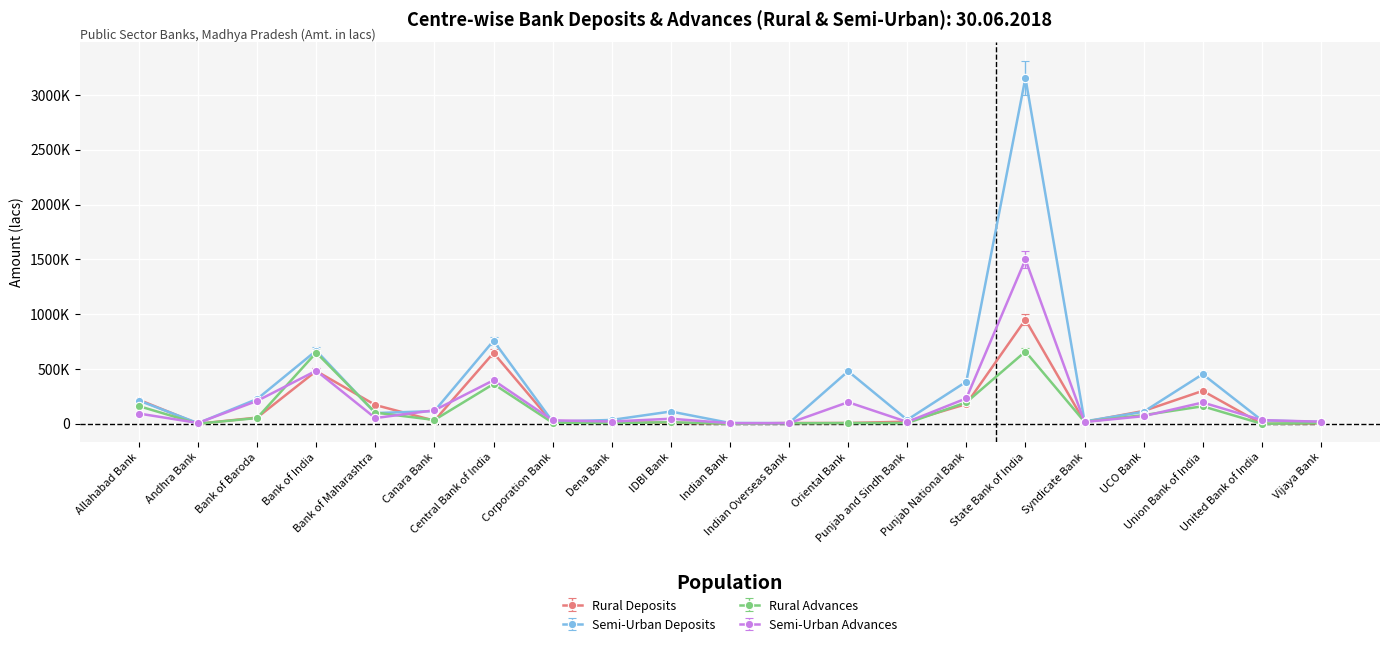

Is the value of Rural Advances at Corporation Bank greater than the value of Rural Deposits at Punjab National Bank?

No